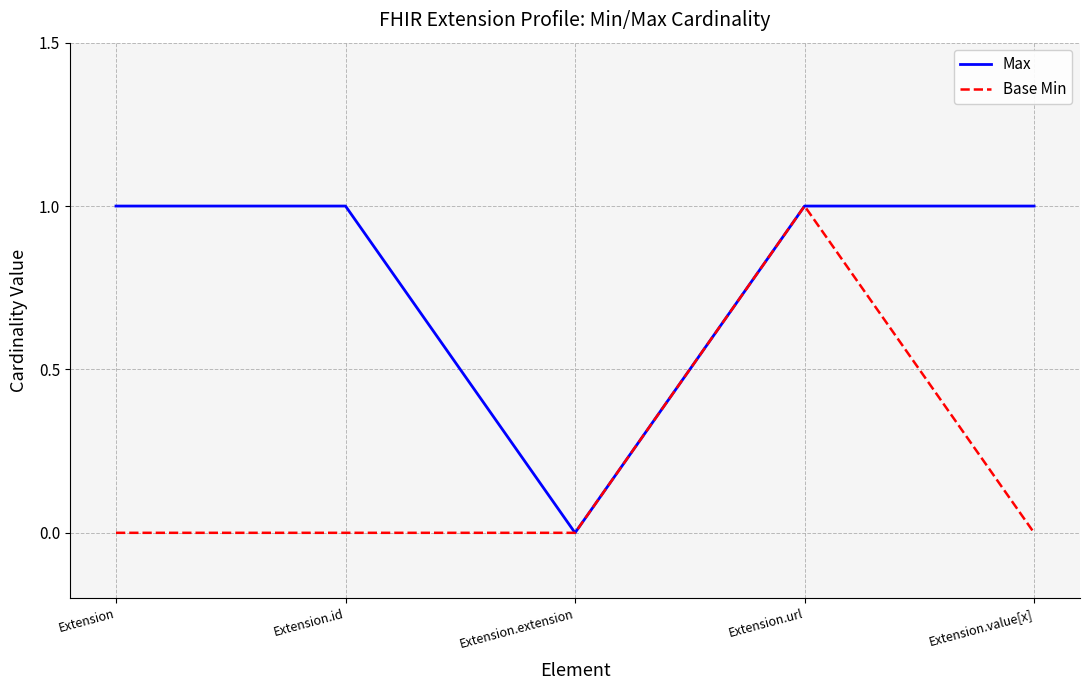

True or false: Max has more than 2 interior local peaks.

False